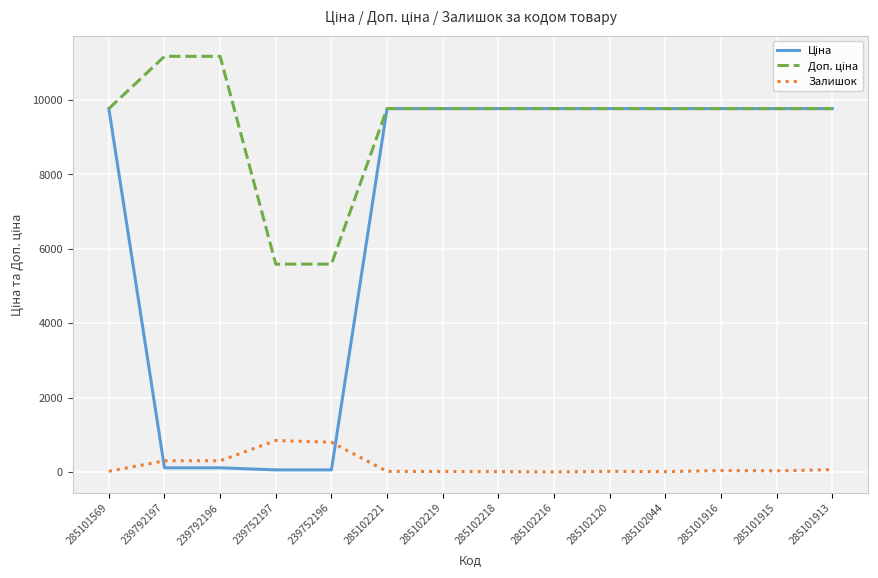

What is the maximum value shown in the chart?

11169.0